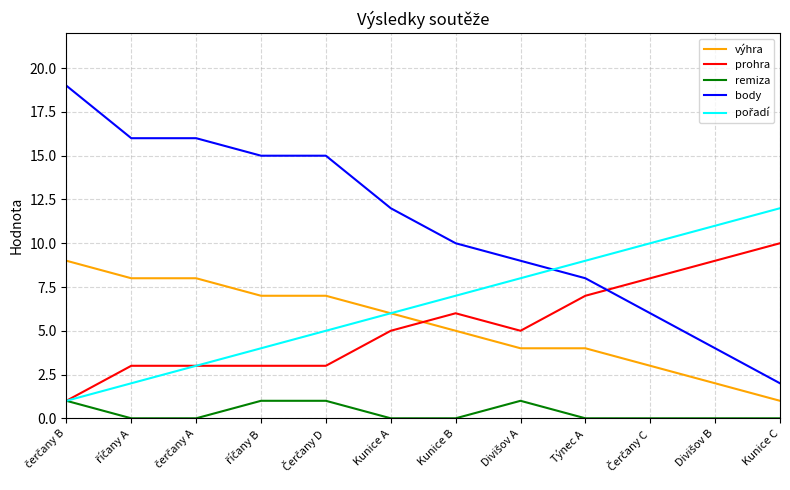

What is the difference between the highest and lowest values at Kunice A?

12